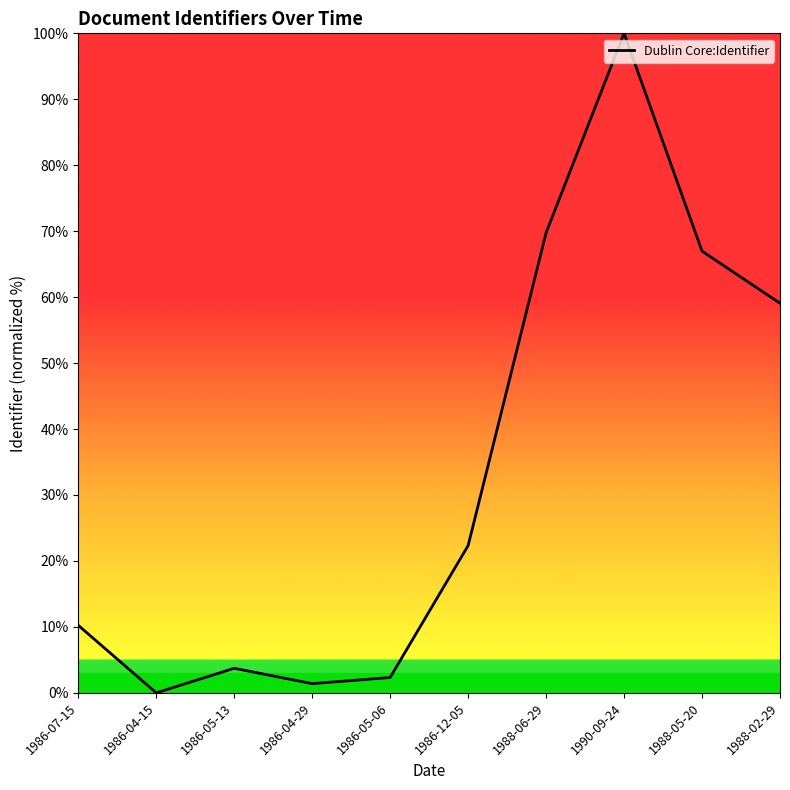

List the labels in order of value, smallest first.

1986-04-15, 1986-04-29, 1986-05-06, 1986-05-13, 1986-07-15, 1986-12-05, 1988-02-29, 1988-05-20, 1988-06-29, 1990-09-24